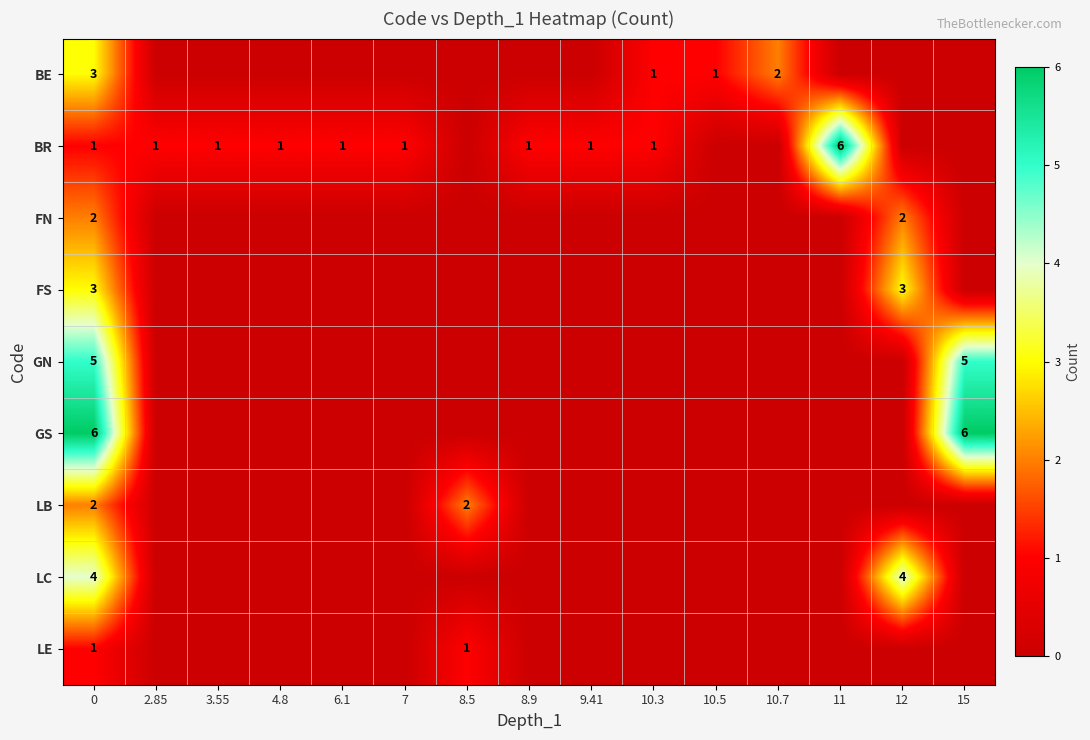

Is it true that BR equals 1 at 4.8?

True